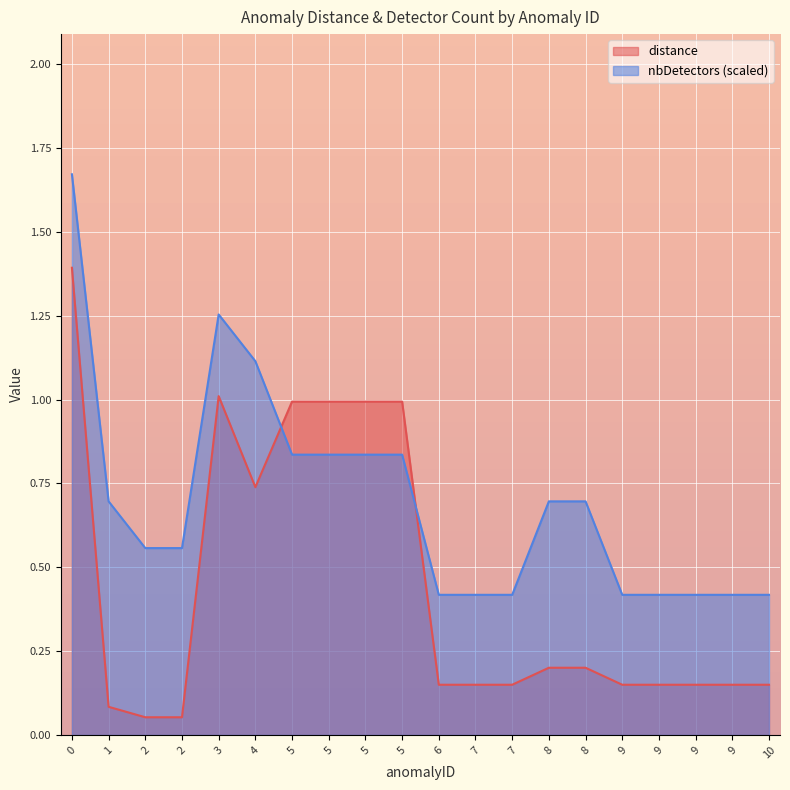

What are all the series names shown in the legend?

distance, nbDetectors (scaled)